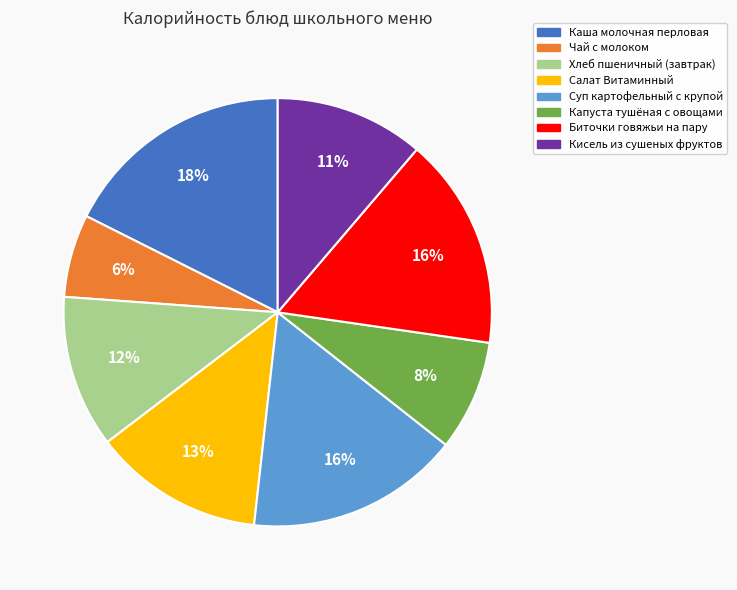

True or false: Суп картофельный с крупой accounts for 16% of the total.

True